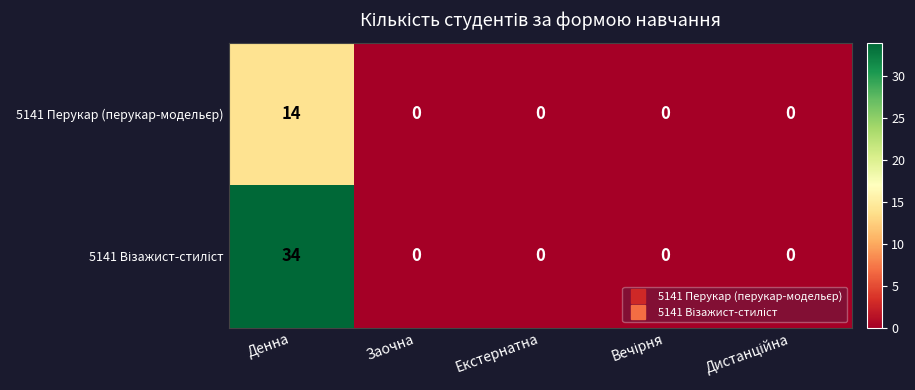

Which category has the highest value across all series?

Денна